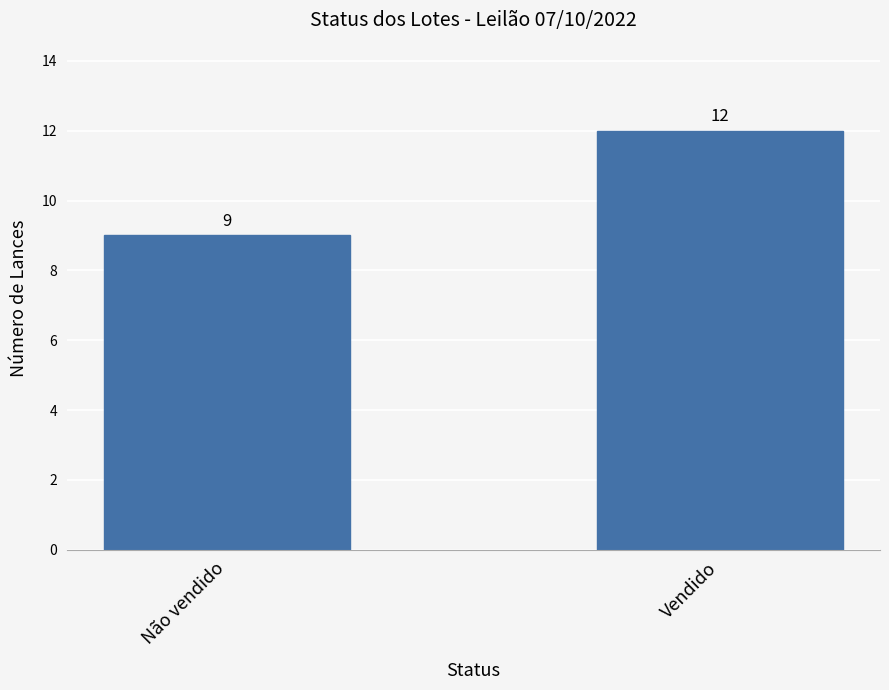

How many data points does each series have?

2